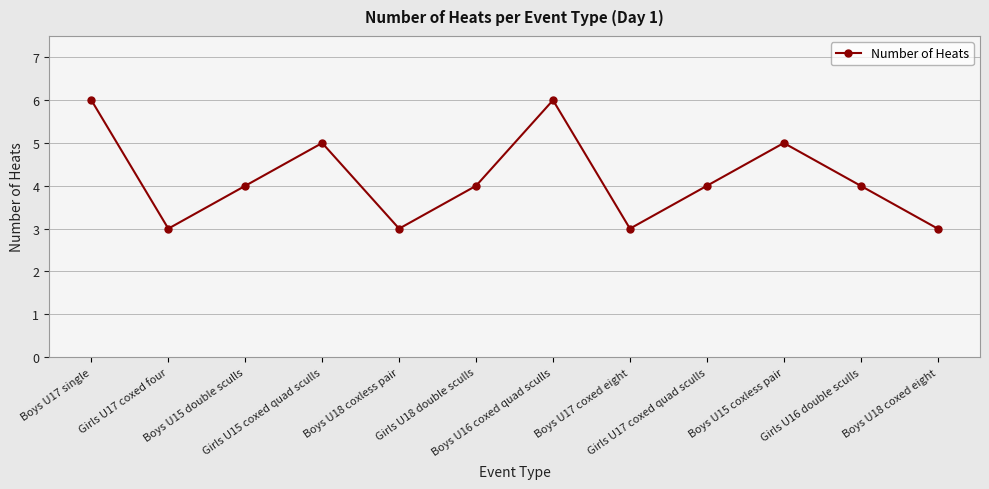

What is the difference between the maximum and minimum values?

3